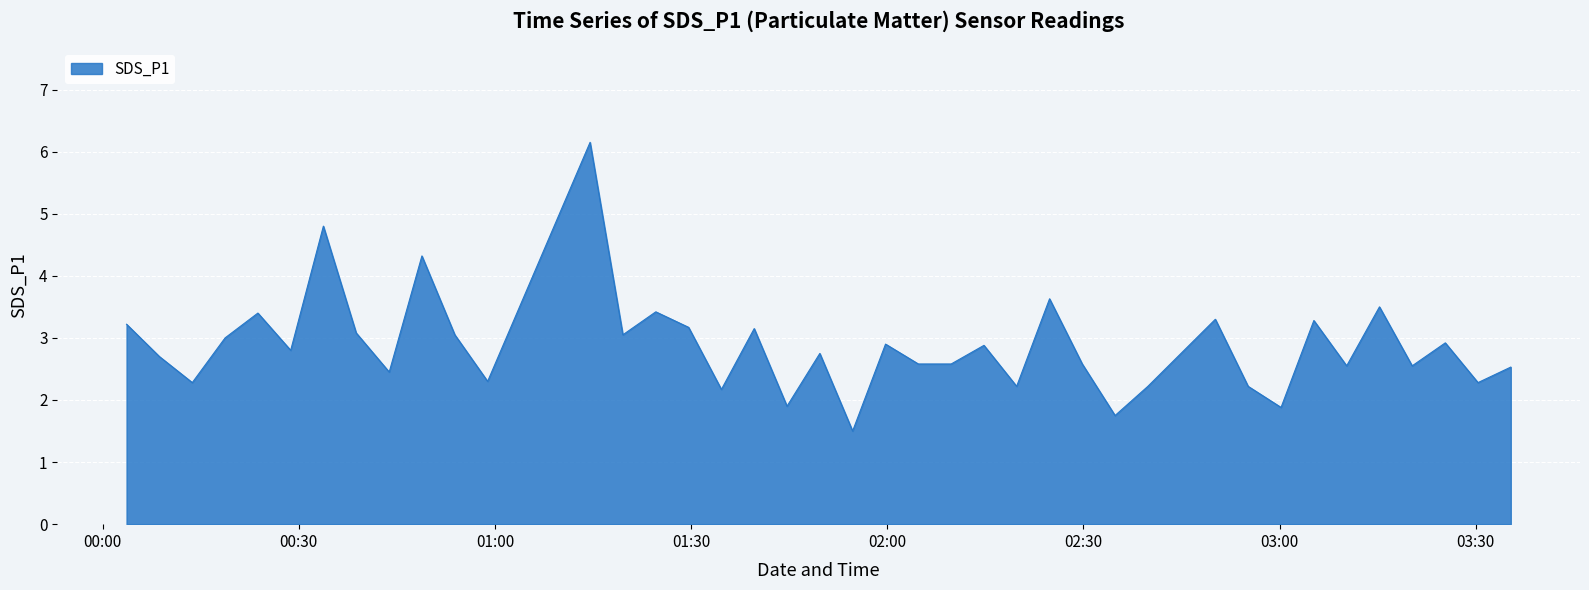

What is the minimum value shown in the chart?

1.5